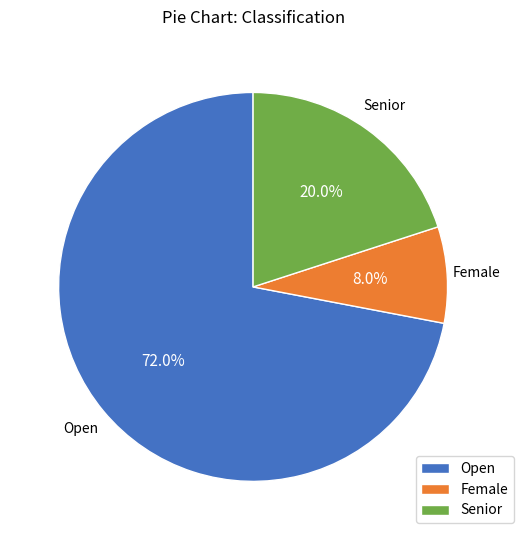

Which has a higher value, Senior or Open?

Open